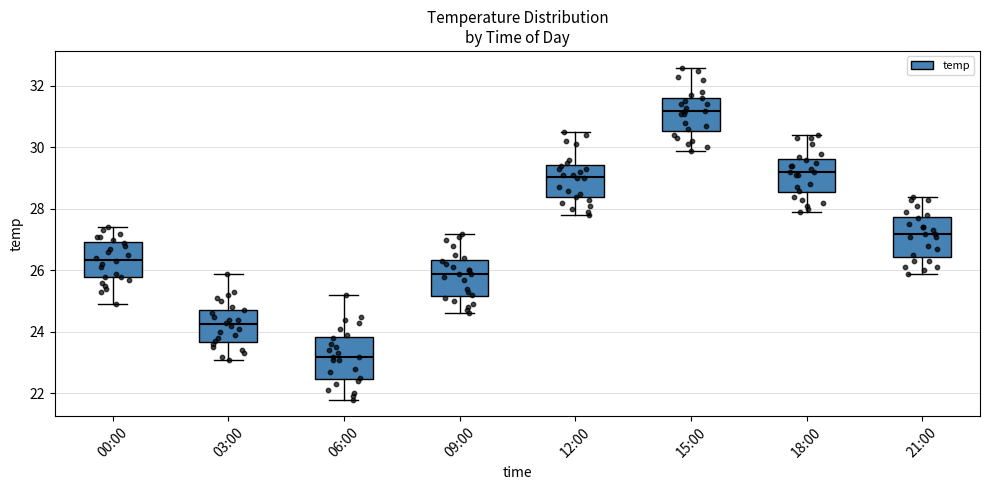

Reading left to right, read every box against the y-axis: the position of its median line, the range the box covers, and the ends of its whiskers. The values are not printed on the chart, so give them approximately, as read against the axis.

00:00: median 26.4, box 25.8 to 27.0, whiskers 25.0 to 27.4
03:00: median 24.2, box 23.6 to 24.8, whiskers 23.2 to 26.0
06:00: median 23.2, box 22.4 to 23.8, whiskers 21.8 to 25.2
09:00: median 26.0, box 25.2 to 26.4, whiskers 24.6 to 27.2
12:00: median 29.0, box 28.4 to 29.4, whiskers 27.8 to 30.6
15:00: median 31.2, box 30.6 to 31.6, whiskers 30.0 to 32.6
18:00: median 29.2, box 28.6 to 29.6, whiskers 28.0 to 30.4
21:00: median 27.2, box 26.4 to 27.8, whiskers 26.0 to 28.4